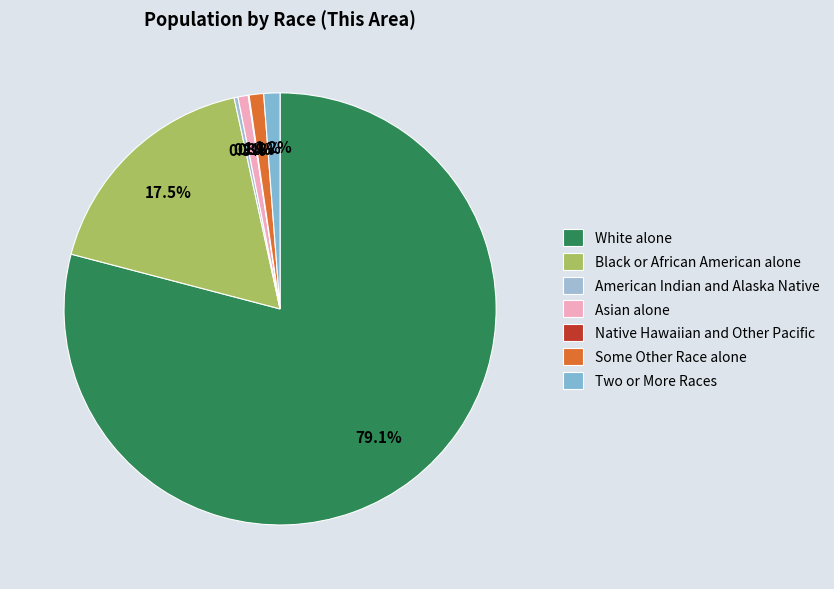

To the nearest percent, what portion does Two or More Races represent?

1%